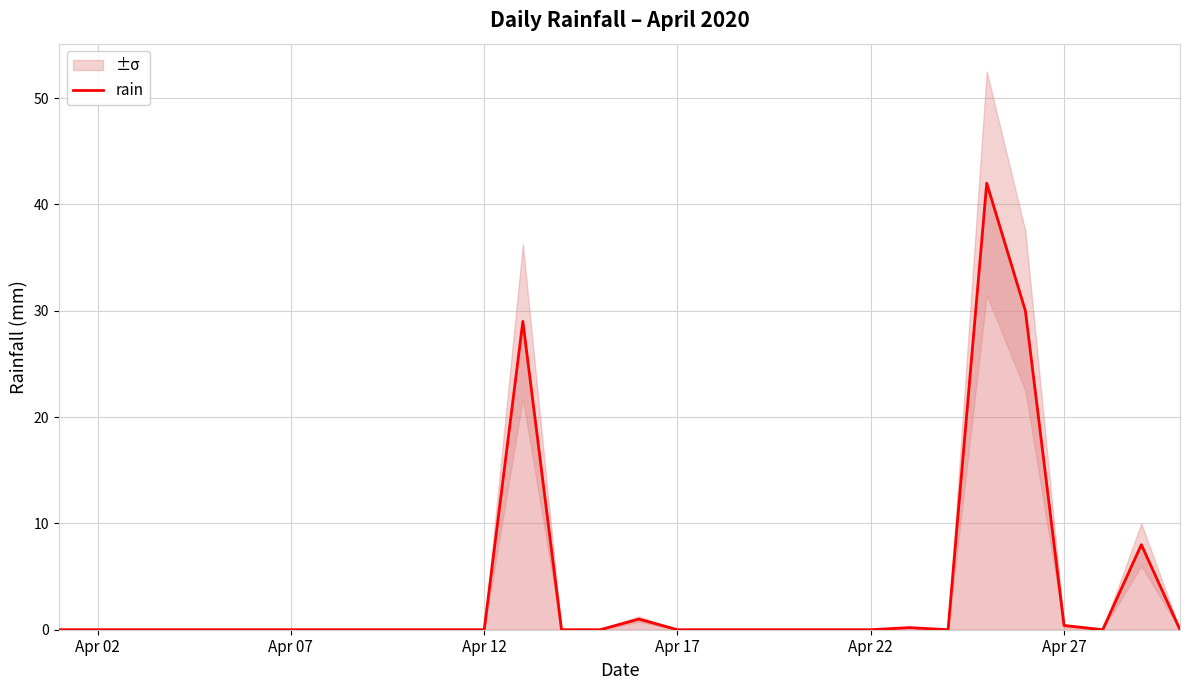

Reading right to left, list all the values displayed in this chart.

0.0	8.0	0.0	0.4	30.0	42.0	0.0	0.2	0.0	0.0	0.0	0.0	0.0	0.0	1.0	0.0	0.0	29.0	0.0	0.0	0.0	0.0	0.0	0.0	0.0	0.0	0.0	0.0	0.0	0.0